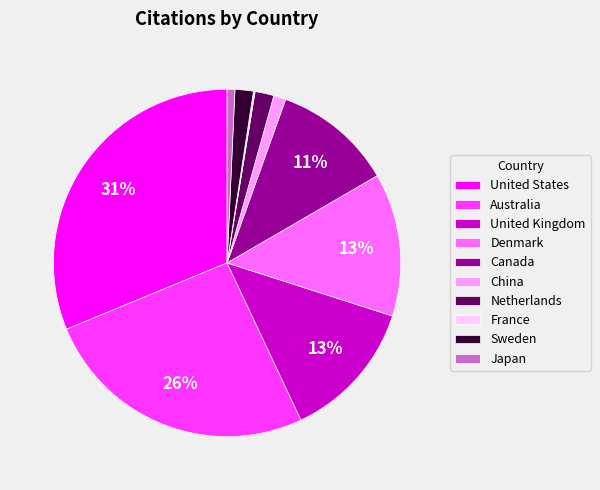

Which category has the biggest portion of the pie?

United States